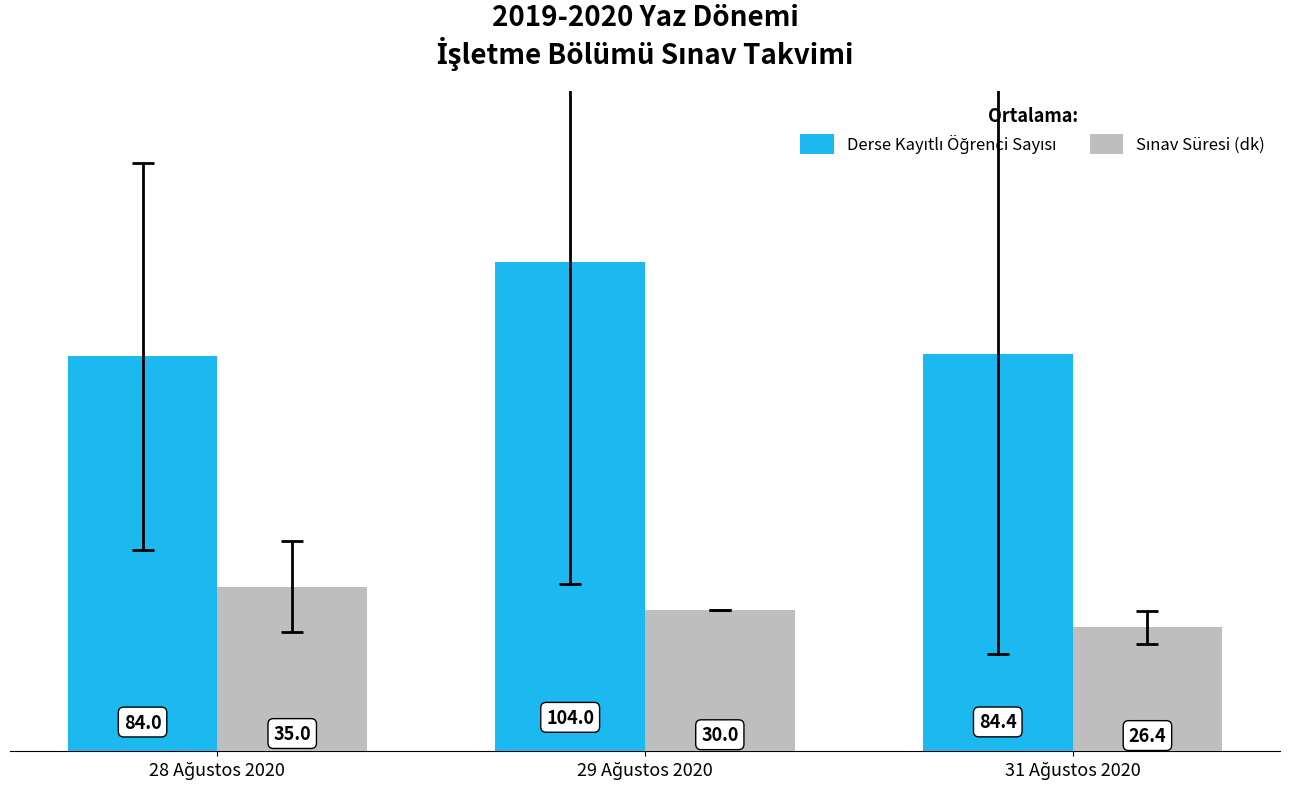

How many data points does each series have?

3